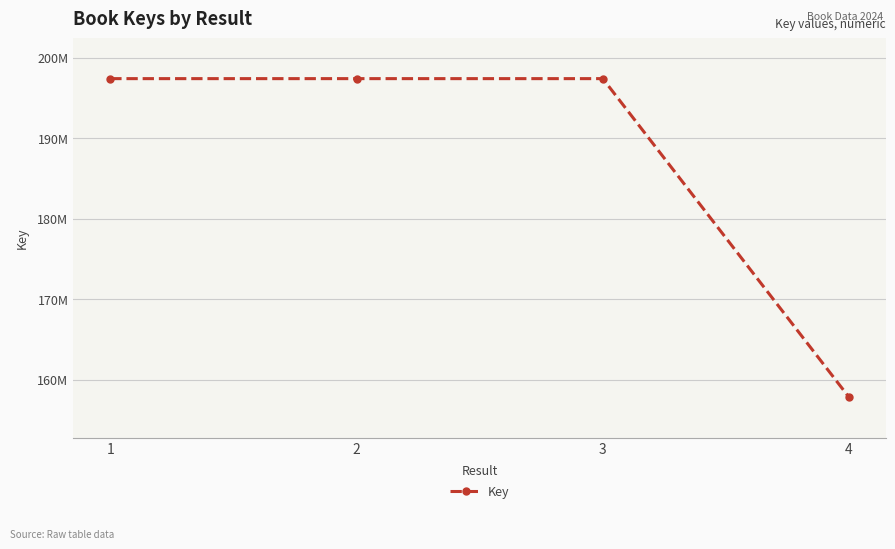

How many interior local peaks (higher than both neighbors) does the data have?

1